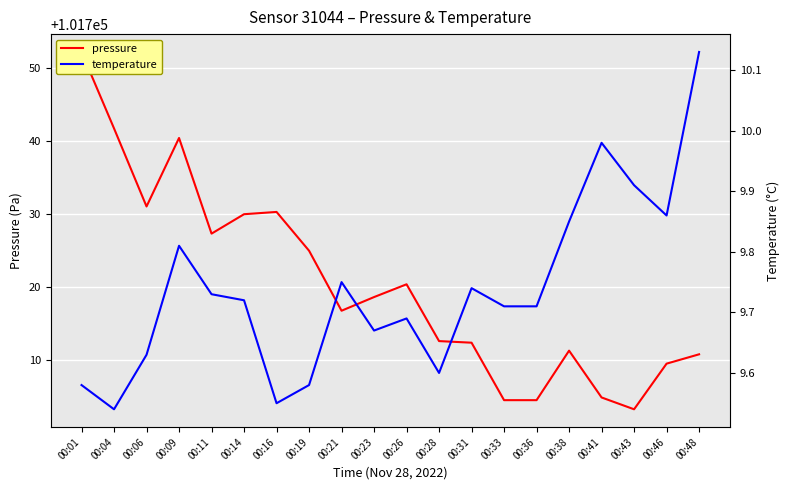

Count the number of categories in the chart.

20